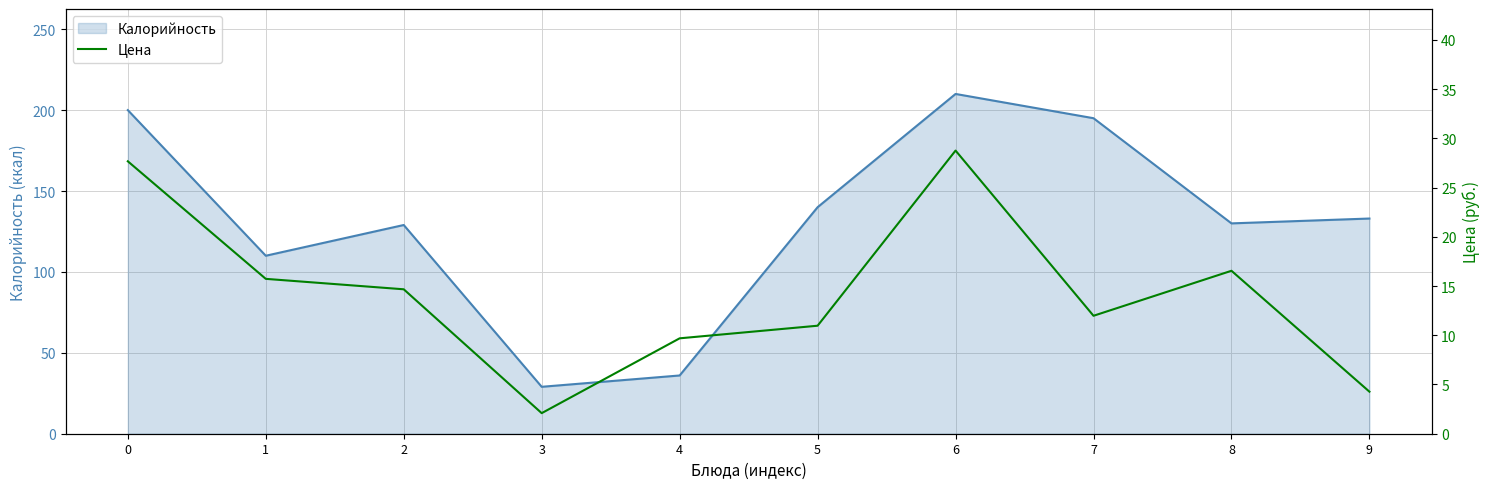

Rank the categories by value from highest to lowest.

6, 0, 8, 1, 2, 7, 5, 4, 9, 3